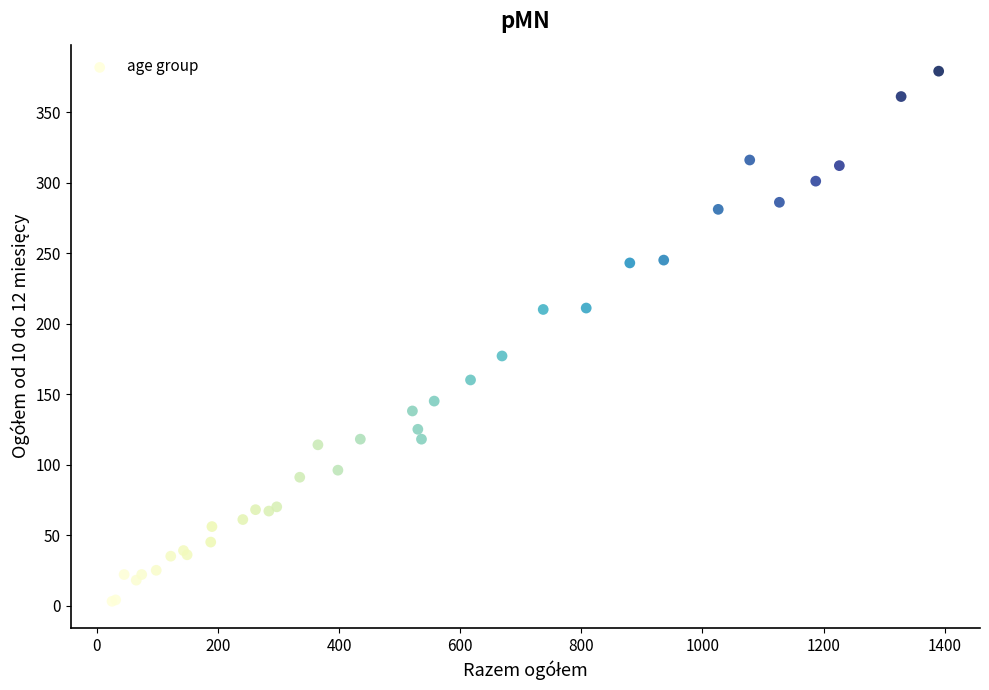

What Y value in the scatter plot is closest to 191?

177